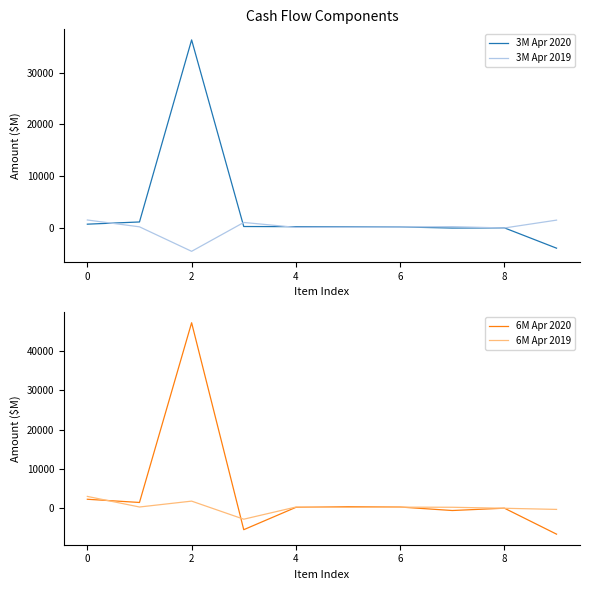

In 6M Apr 2020, how many points are higher than both neighbors (excluding endpoints)?

3